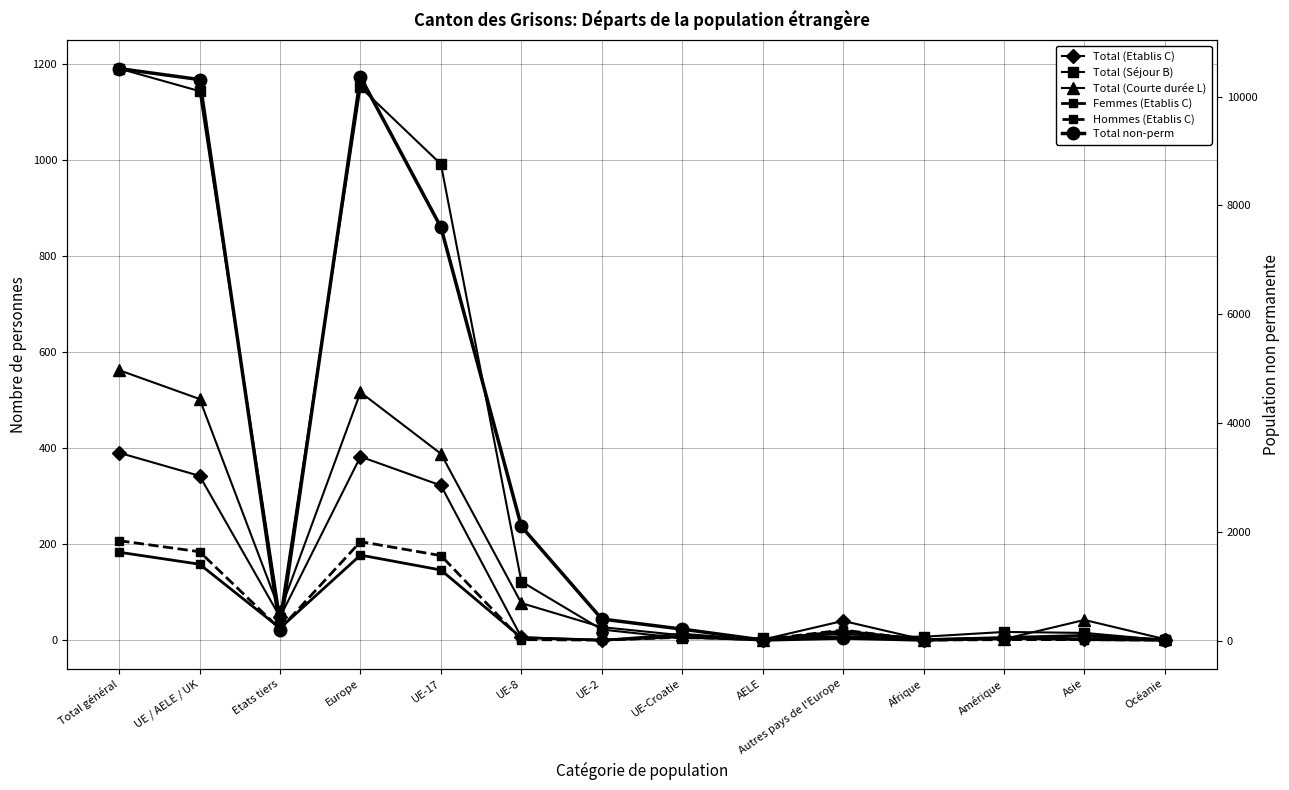

List the series in order of their peak value, lowest first.

Femmes (Etablis C), Hommes (Etablis C), Total (Etablis C), Total (Courte durée L), Total (Séjour B), Total non-perm